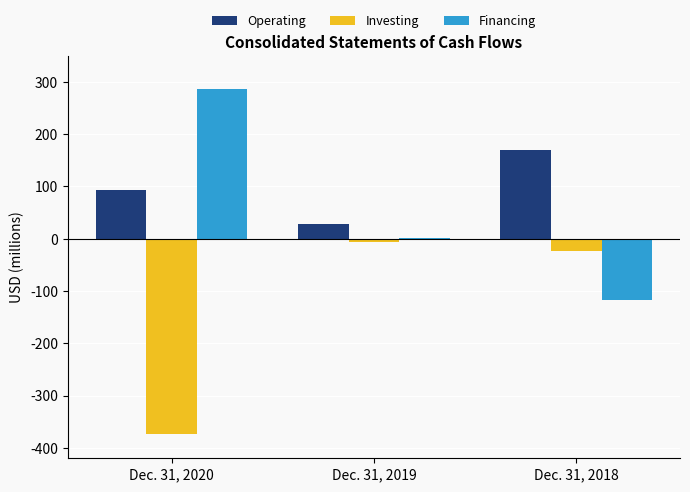

What are all the series names shown in the legend?

Operating, Investing, Financing